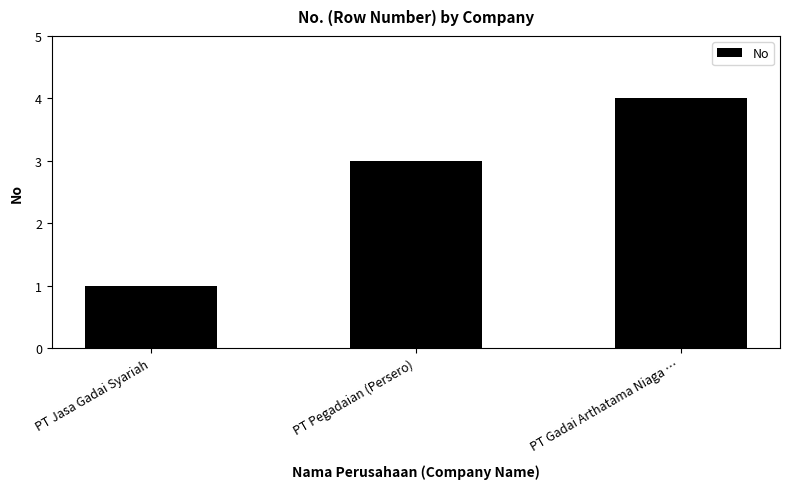

What is the sum of all values?

8